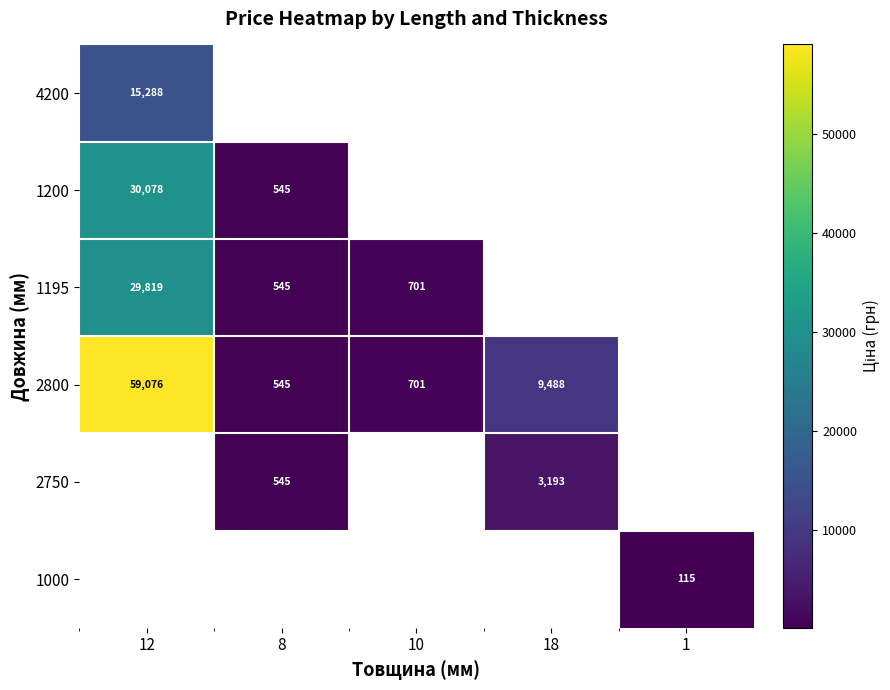

At how many categories does at least one series exceed 14738?

1